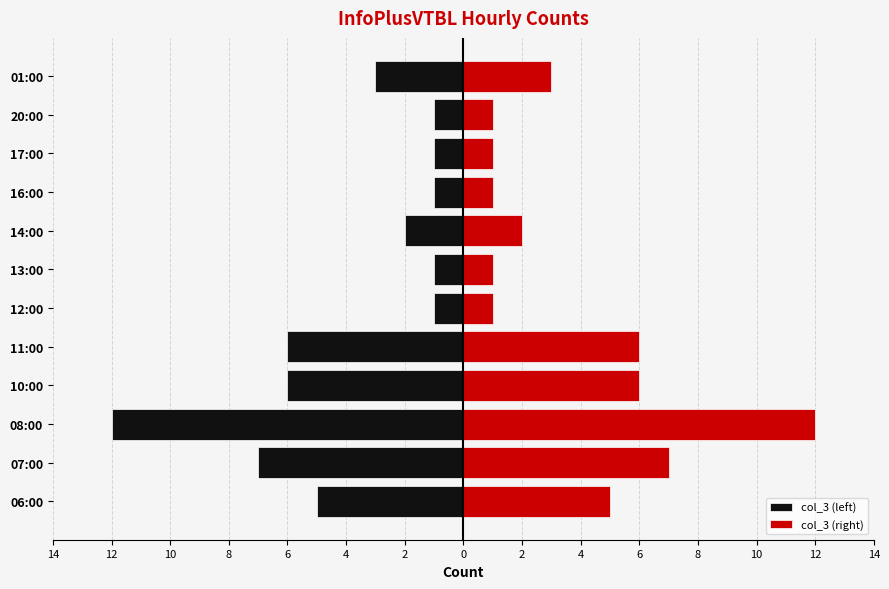

What is the difference between the maximum and second lowest values in the col_3 (left) series?

6